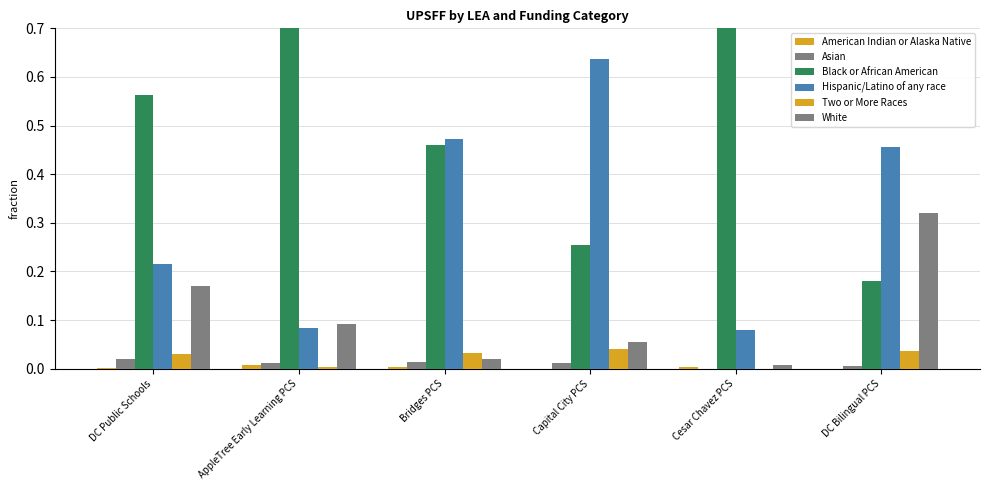

True or false: Asian has a value of 0.0 at DC Public Schools.

True